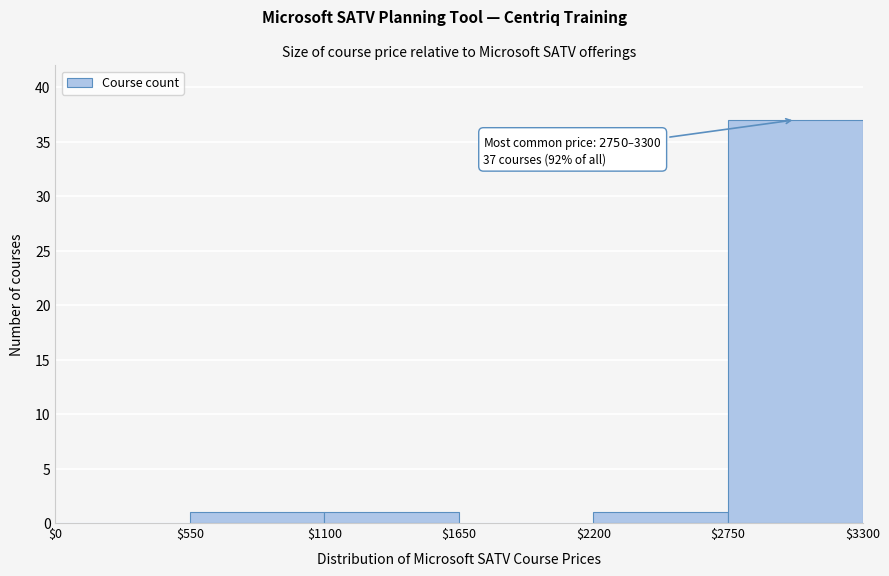

Which range on the x-axis has the tallest bar?

$2750 to $3300